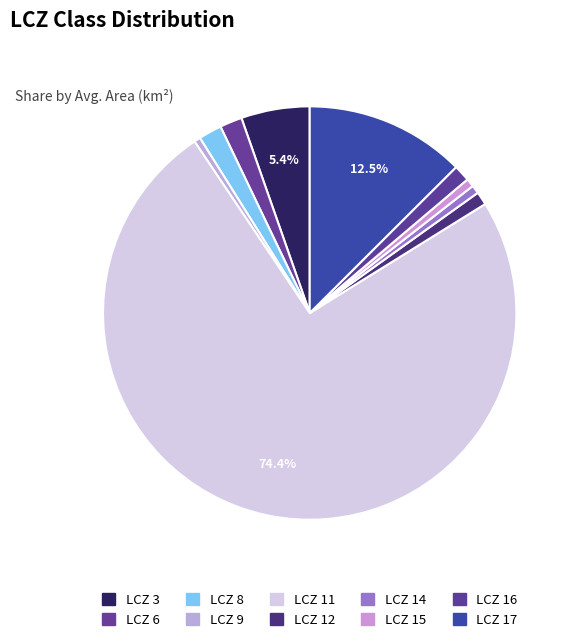

What is the majority slice?

11